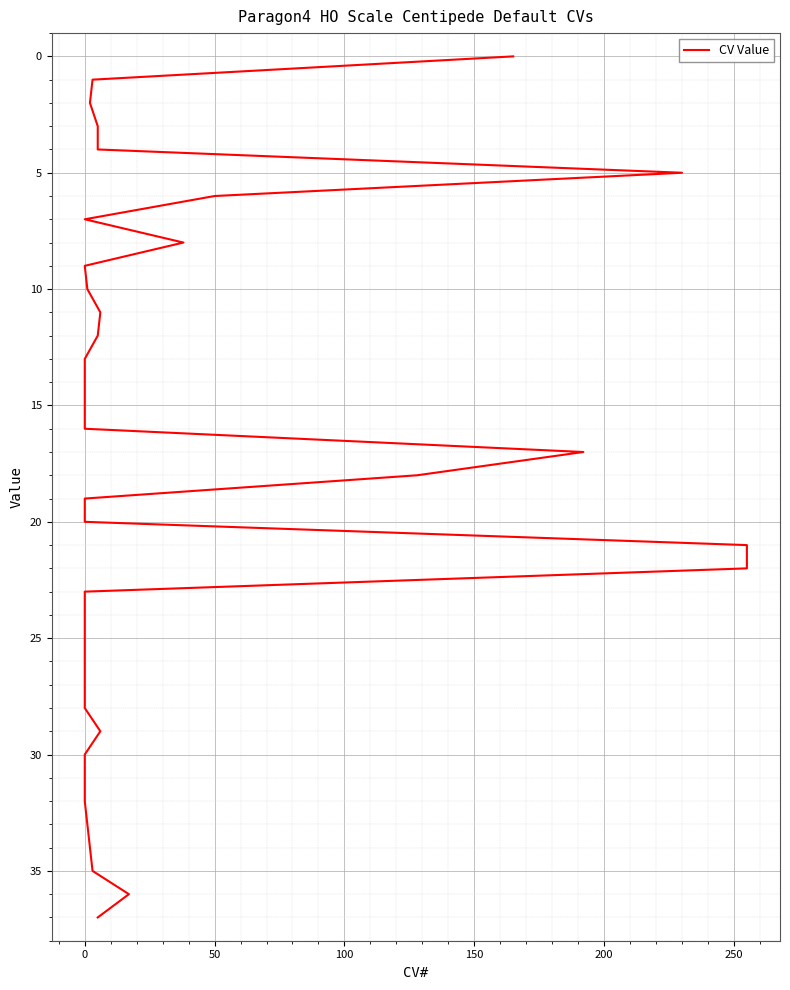

How many lines are shown in the chart?

1